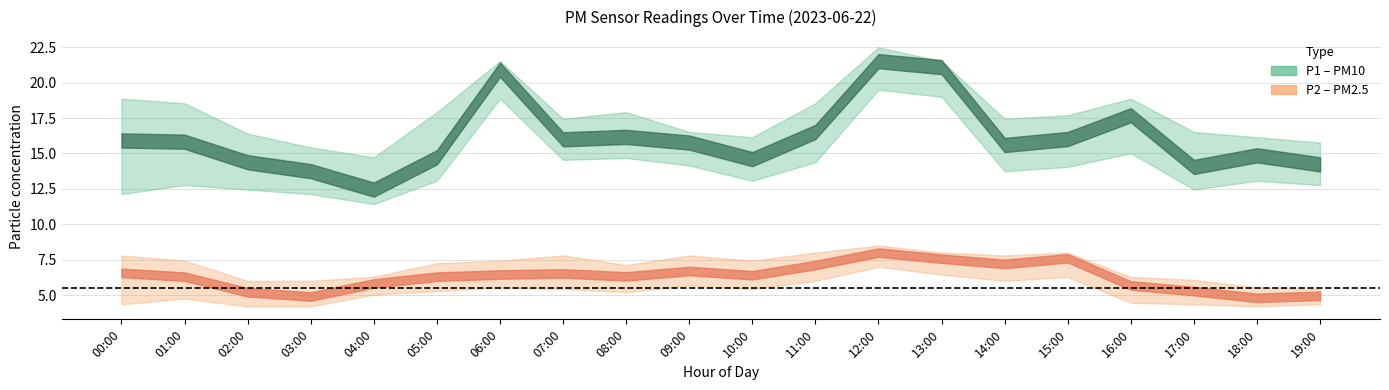

What is the label of the 3rd point from the left?

02:00